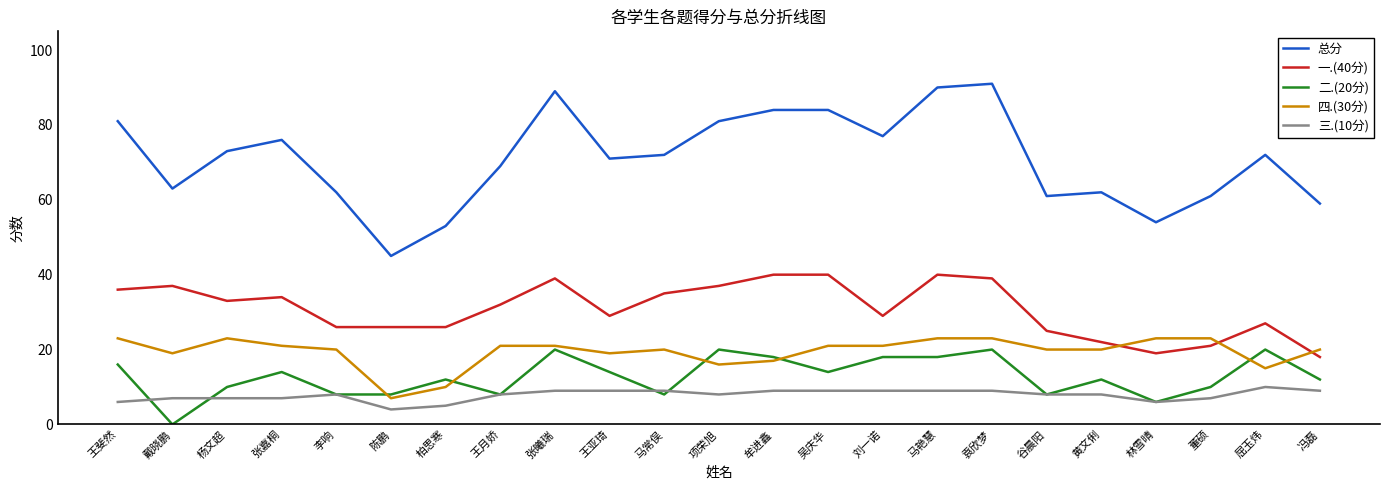

Is it true that 一.(40分) equals 24 at 戴晓鹏?

False